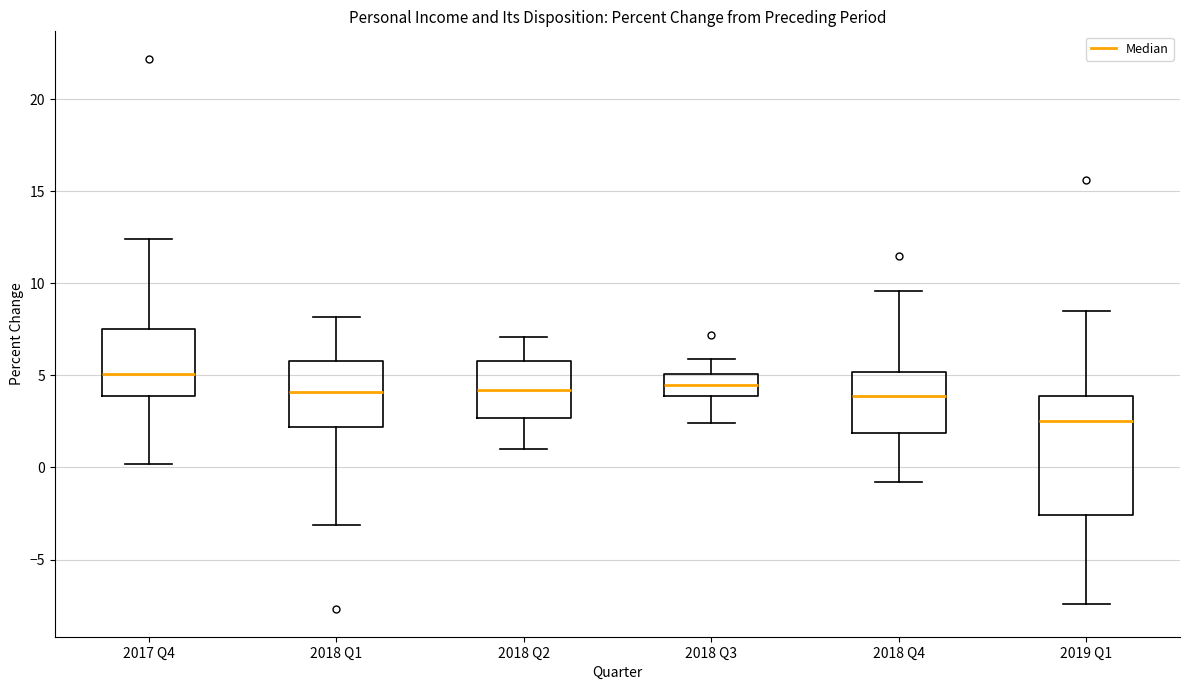

Reading left to right, transcribe this box plot: for each box, give where its median line is, the range the box spans, and where its two whiskers end, as read against the y-axis. The values are not printed on the chart, so give them approximately, as read against the axis.

2017 Q4: median 5.0, box 4.0 to 7.5, whiskers 0.0 to 12.5
2018 Q1: median 4.0, box 2.0 to 6.0, whiskers -3.0 to 8.0
2018 Q2: median 4.0, box 2.5 to 6.0, whiskers 1.0 to 7.0
2018 Q3: median 4.5, box 4.0 to 5.0, whiskers 2.5 to 6.0
2018 Q4: median 4.0, box 2.0 to 5.0, whiskers -1.0 to 9.5
2019 Q1: median 2.5, box -2.5 to 4.0, whiskers -7.5 to 8.5